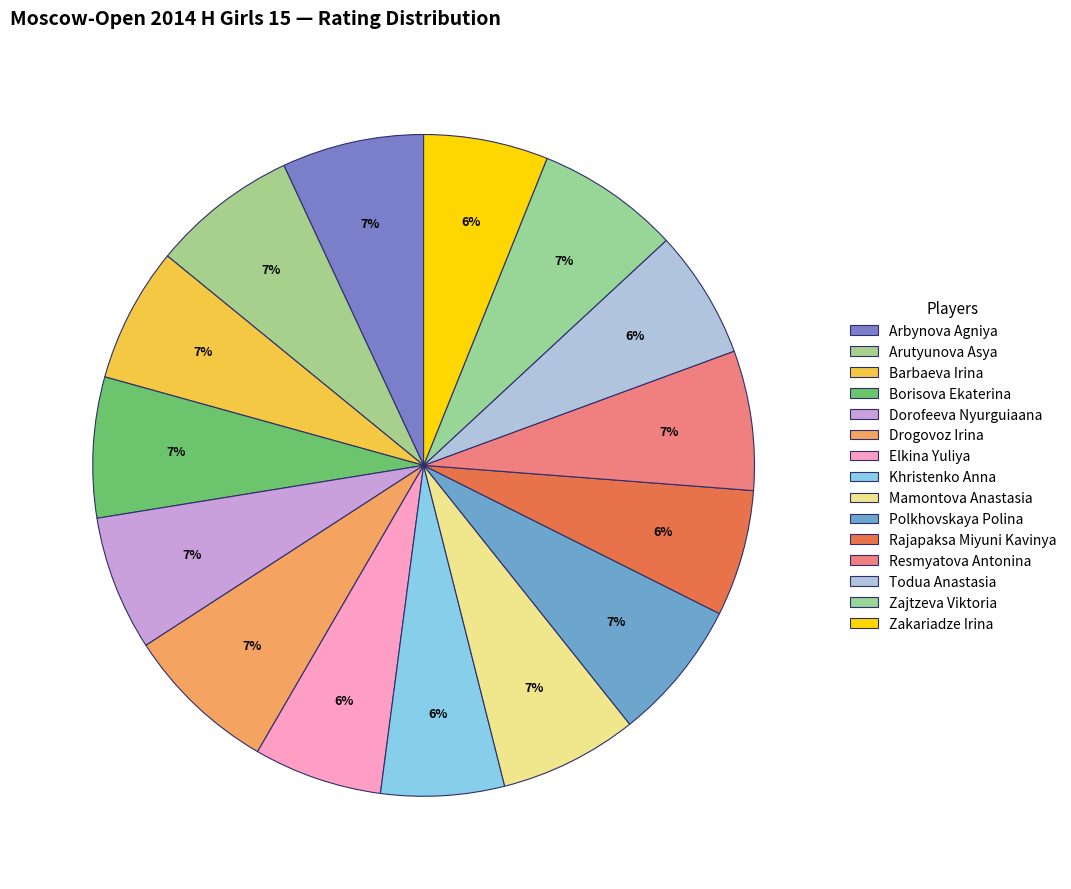

How many segments does this pie chart have?

15